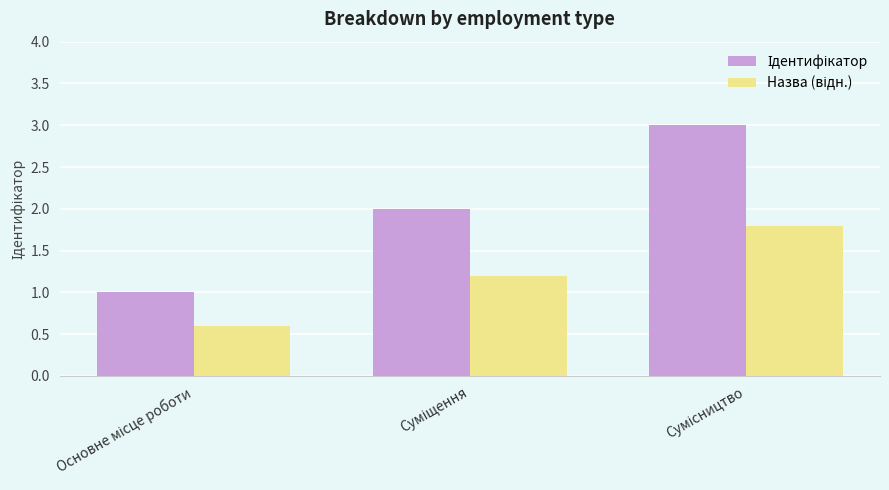

What is the lowest value of the Назва (відн.) series?

0.6